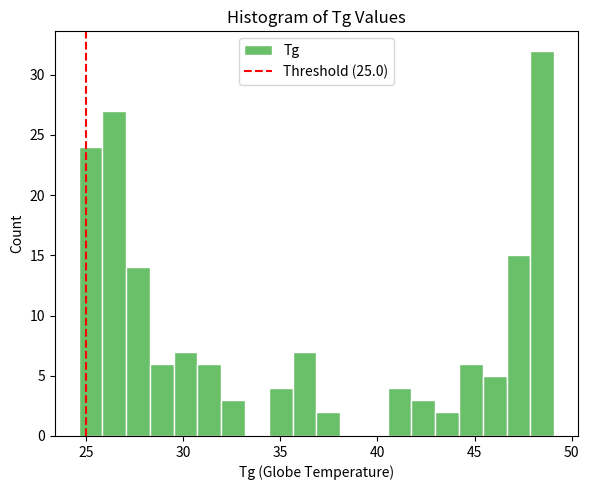

Read against the x-axis, roughly where is the centre of the tallest bar?

48.5